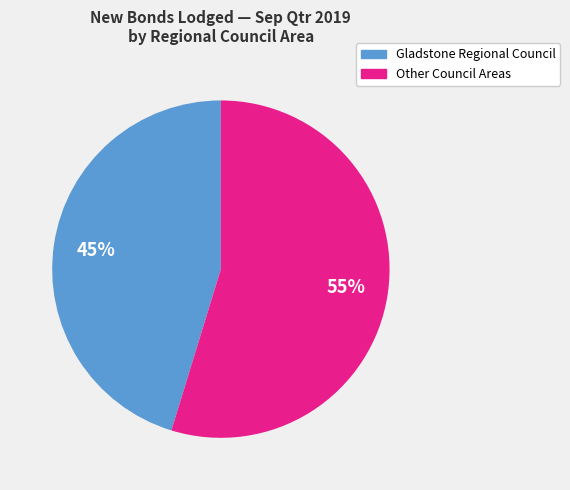

Is there any slice that represents more than half of the pie?

Yes